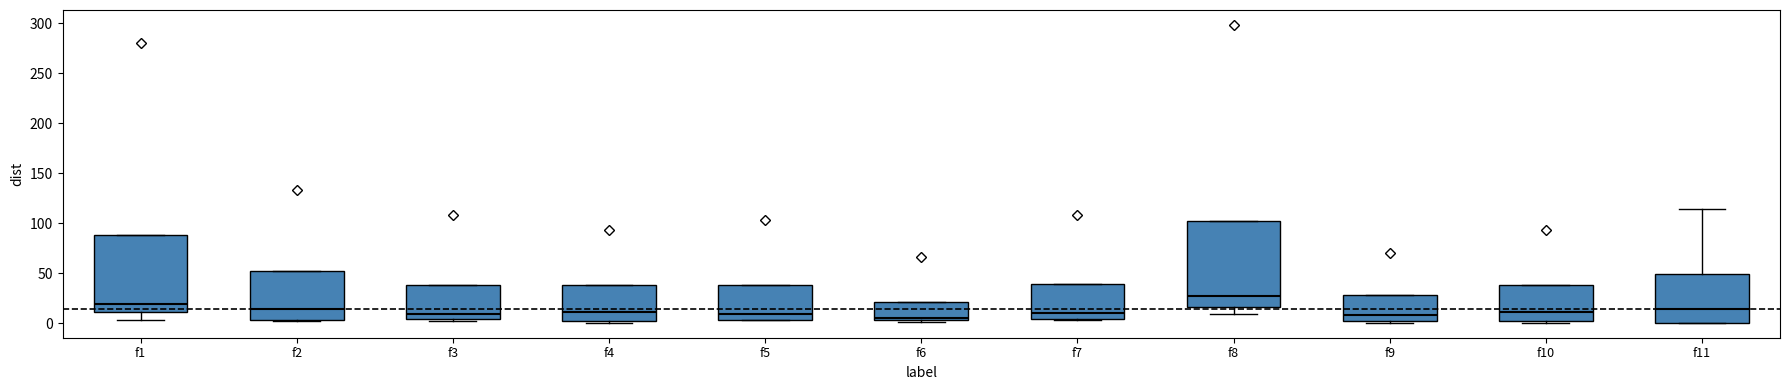

Reading left to right, read every box against the y-axis: the position of its median line, the range the box covers, and the ends of its whiskers. The values are not printed on the chart, so give them approximately, as read against the axis.

f1: median 20, box 10 to 90, whiskers 5 to 90
f2: median 15, box 5 to 50, whiskers 5 to 50
f3: median 10, box 5 to 40, whiskers 0 to 40
f4: median 10, box 0 to 40, whiskers 0 to 40
f5: median 10, box 5 to 40, whiskers 5 to 40
f6: median 5 (just above the box's lower edge), box 5 to 20, whiskers 0 to 20
f7: median 10, box 5 to 40, whiskers 5 to 40
f8: median 25, box 15 to 100, whiskers 10 to 100
f9: median 10, box 0 to 30, whiskers 0 (just below the box's lower edge) to 30
f10: median 10, box 0 to 40, whiskers 0 to 40
f11: median 15, box 0 to 50, whiskers 0 to 115